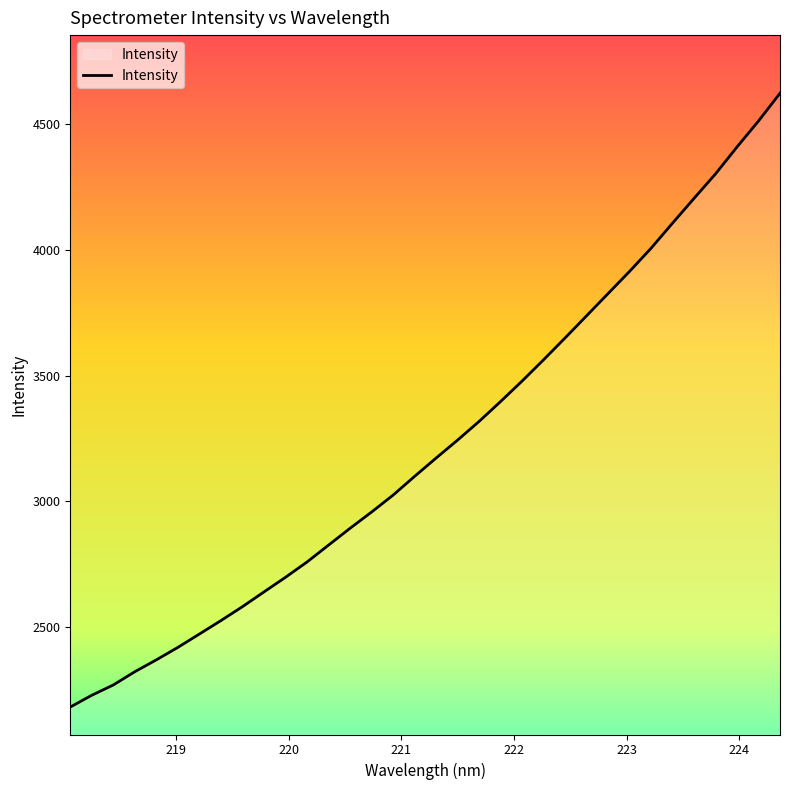

What is the maximum value shown in the chart?

4623.0